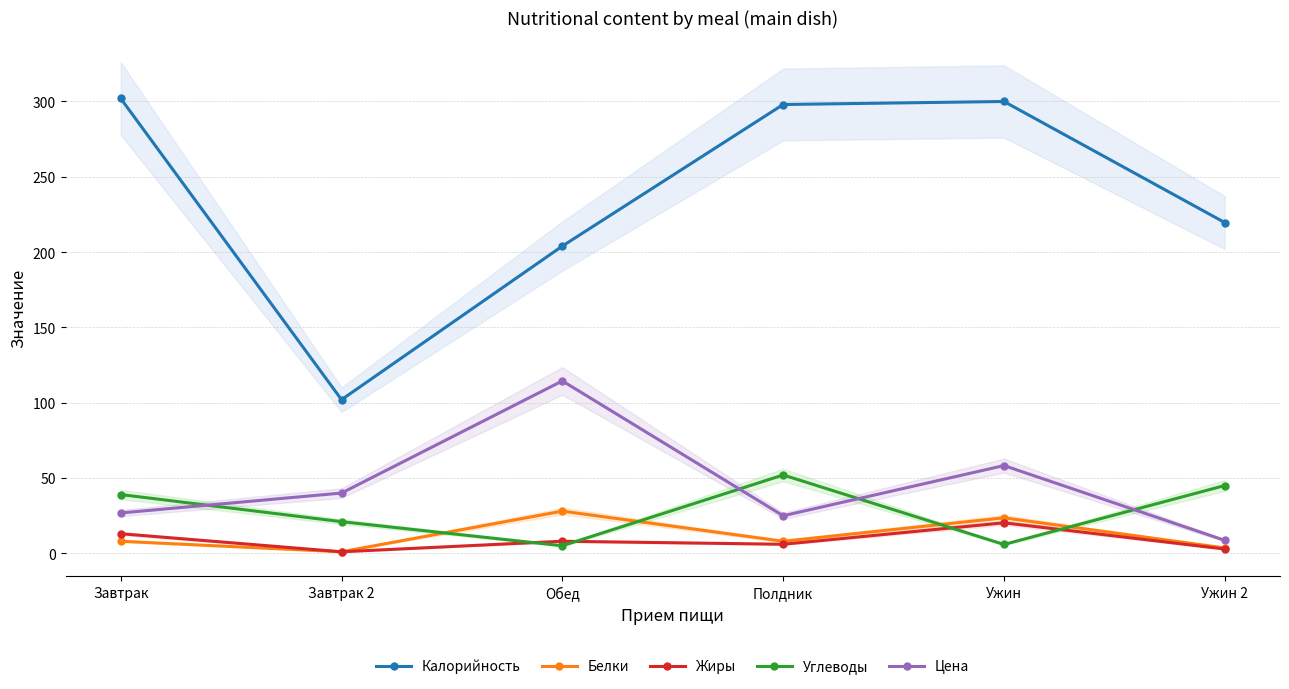

Rank the categories by Цена value from lowest to highest.

Ужин 2, Полдник, Завтрак, Завтрак 2, Ужин, Обед